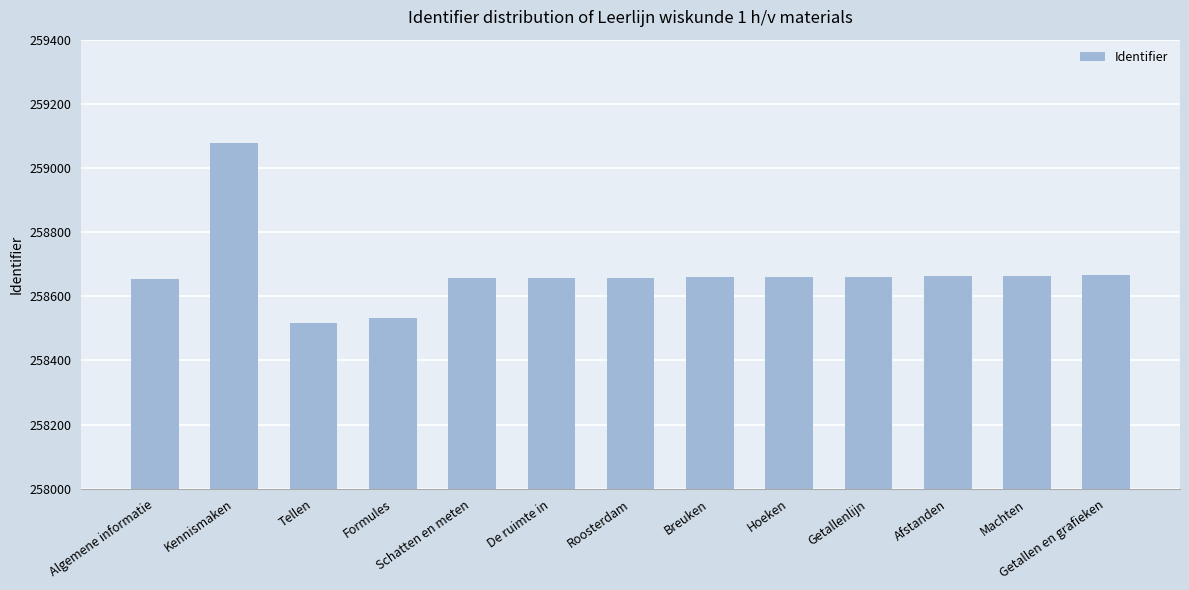

What is the difference between the second highest and second lowest values?

134